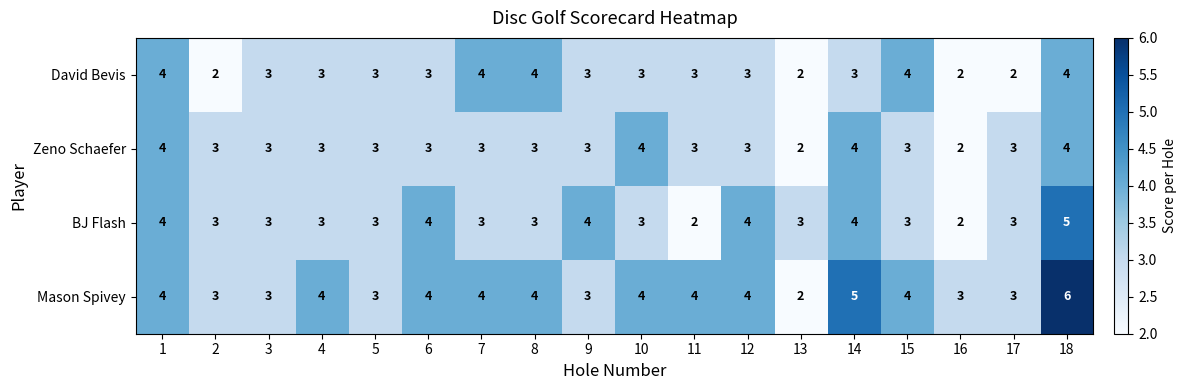

What is the average value of the Mason Spivey series?

4